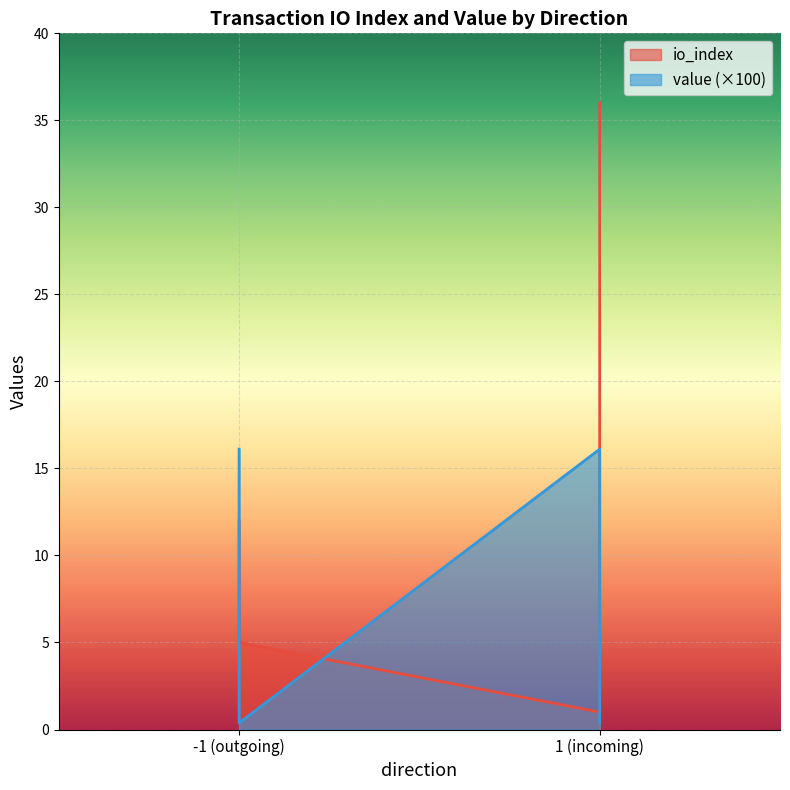

Where is the first local minimum for value?

-1 (outgoing)